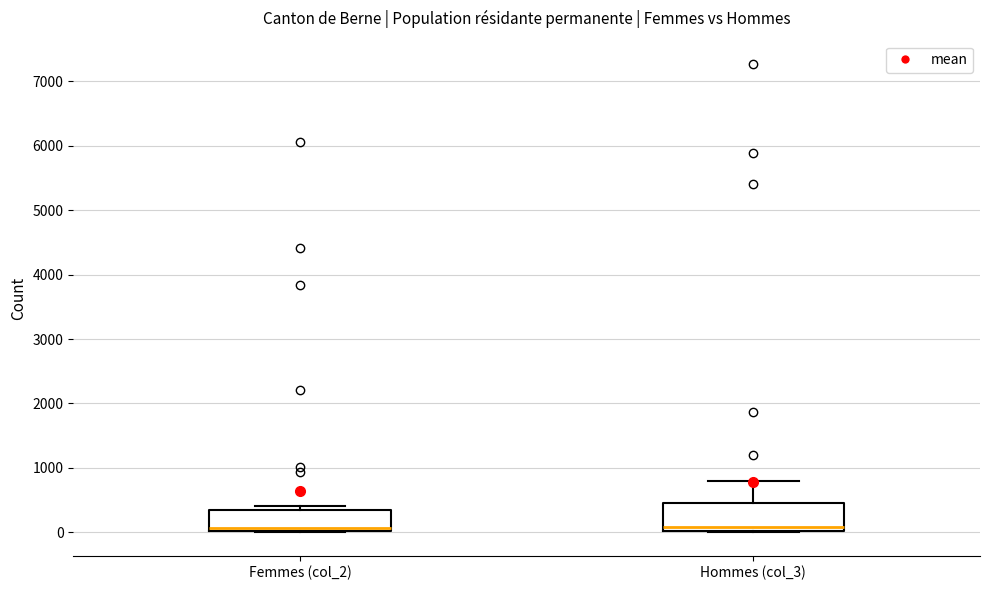

Where is the upper edge of the box for Femmes (col_2) on the y-axis? The values are not printed on the chart, so give them approximately, as read against the axis.

300